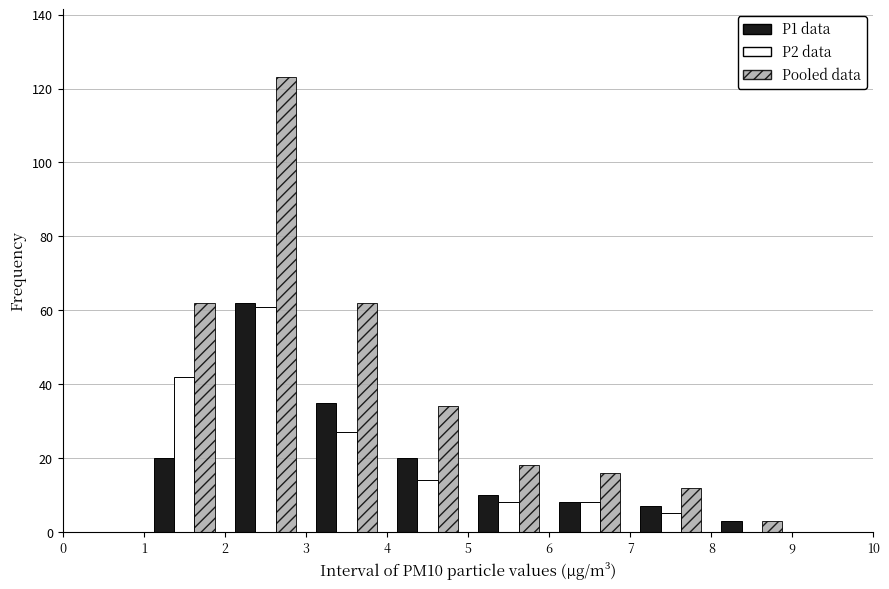

In the P2 data series, which range on the x-axis has the tallest bar?

2 to 3